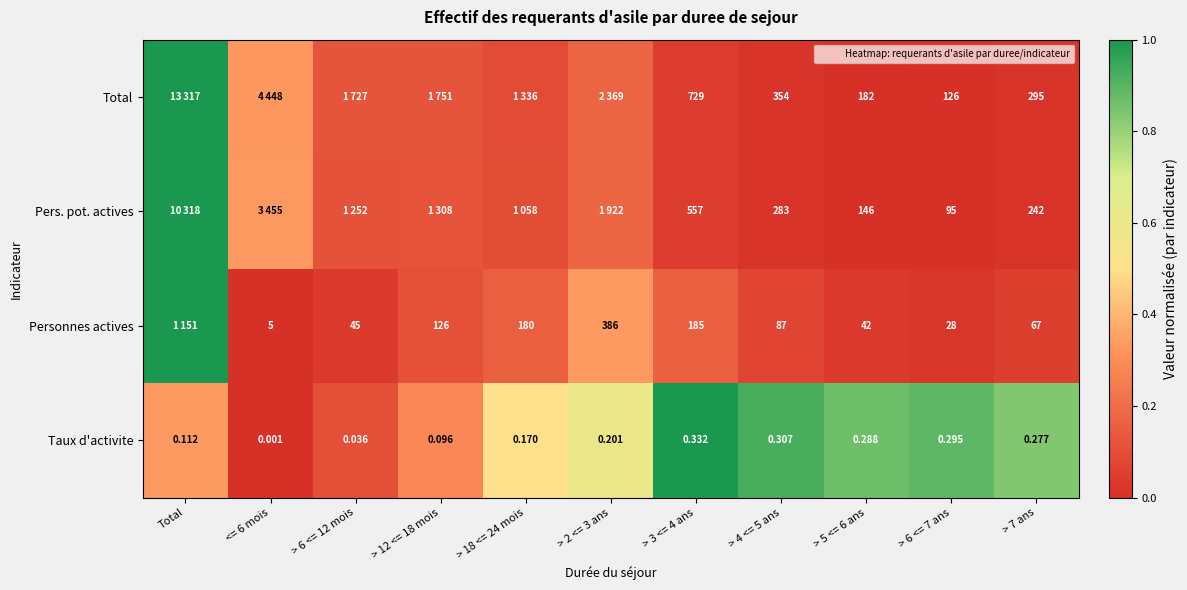

Which category has the highest value across all series?

Total